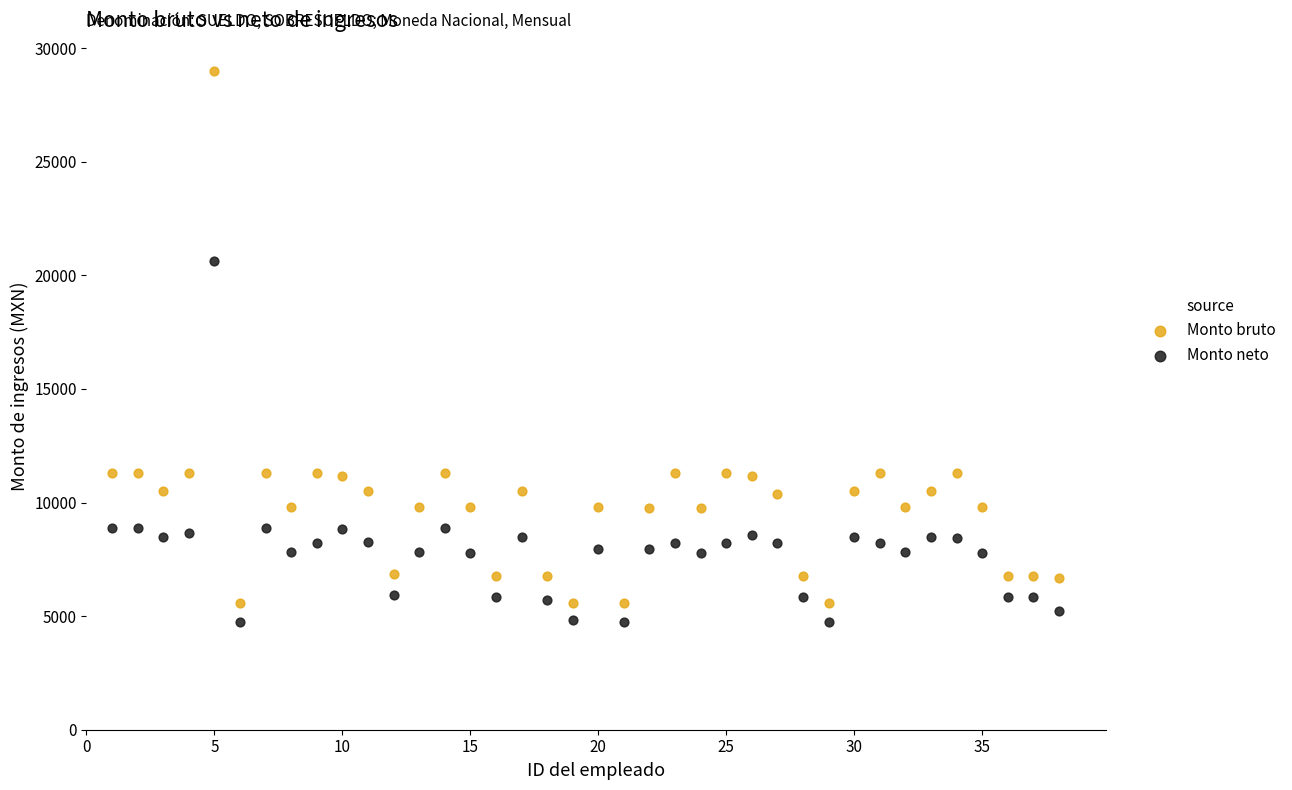

Across all data points, what is the range of X values (max minus min)?

37.0